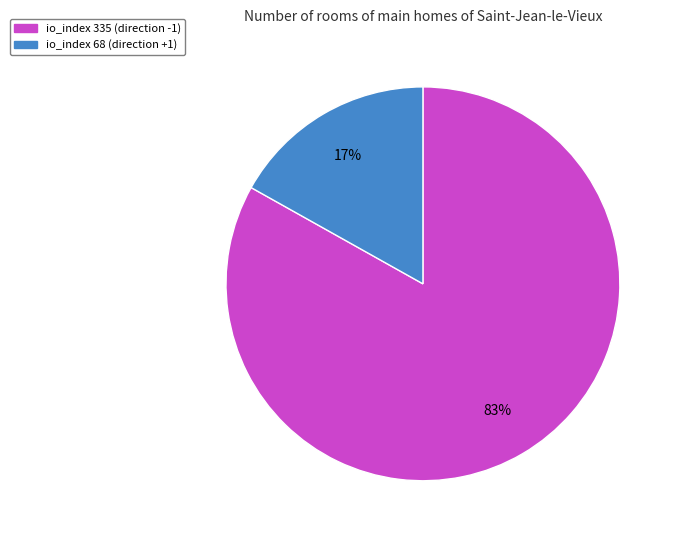

How many segments does this pie chart have?

2